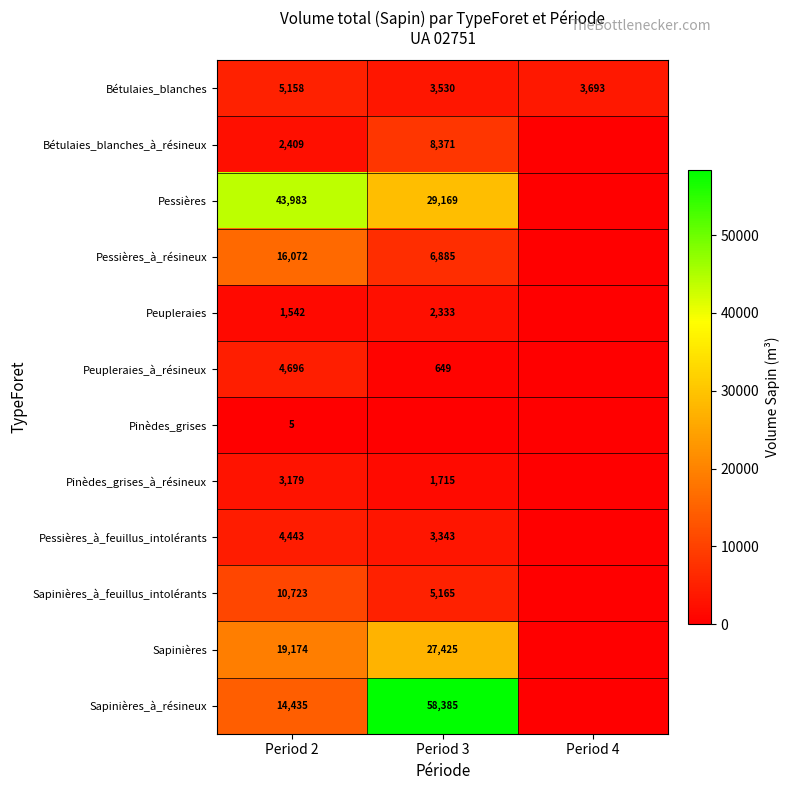

True or false: Sapinières_à_résineux has a value of 20220 at Period 2.

False